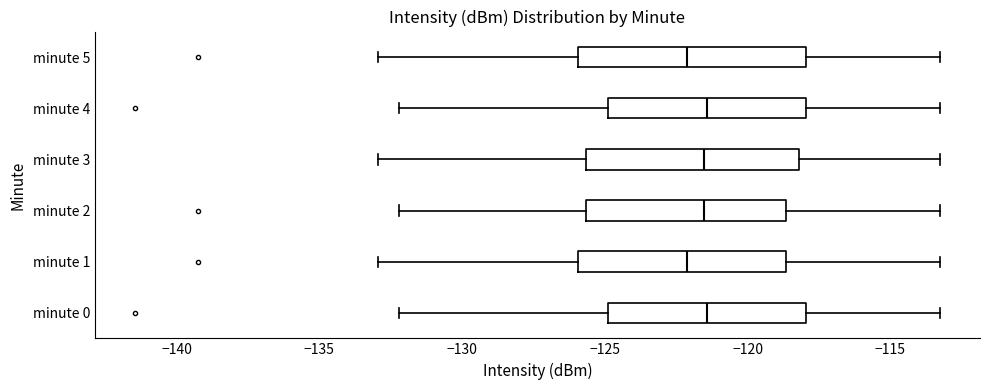

Reading bottom to top, read every box against the x-axis: the position of its median line, the range the box covers, and the ends of its whiskers. The values are not printed on the chart, so give them approximately, as read against the axis.

minute 0: median -121.5, box -125.0 to -118.0, whiskers -132.0 to -113.5
minute 1: median -122.0, box -126.0 to -118.5, whiskers -133.0 to -113.5
minute 2: median -121.5, box -125.5 to -118.5, whiskers -132.0 to -113.5
minute 3: median -121.5, box -125.5 to -118.0, whiskers -133.0 to -113.5
minute 4: median -121.5, box -125.0 to -118.0, whiskers -132.0 to -113.5
minute 5: median -122.0, box -126.0 to -118.0, whiskers -133.0 to -113.5